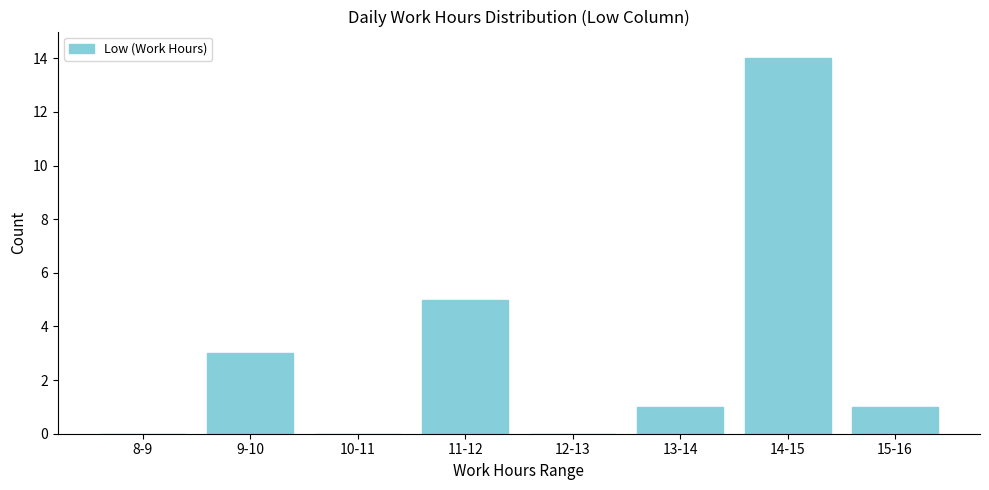

Reading left to right, extract all data points from this chart.

8-9=0	9-10=3	10-11=0	11-12=5	12-13=0	13-14=1	14-15=14	15-16=1